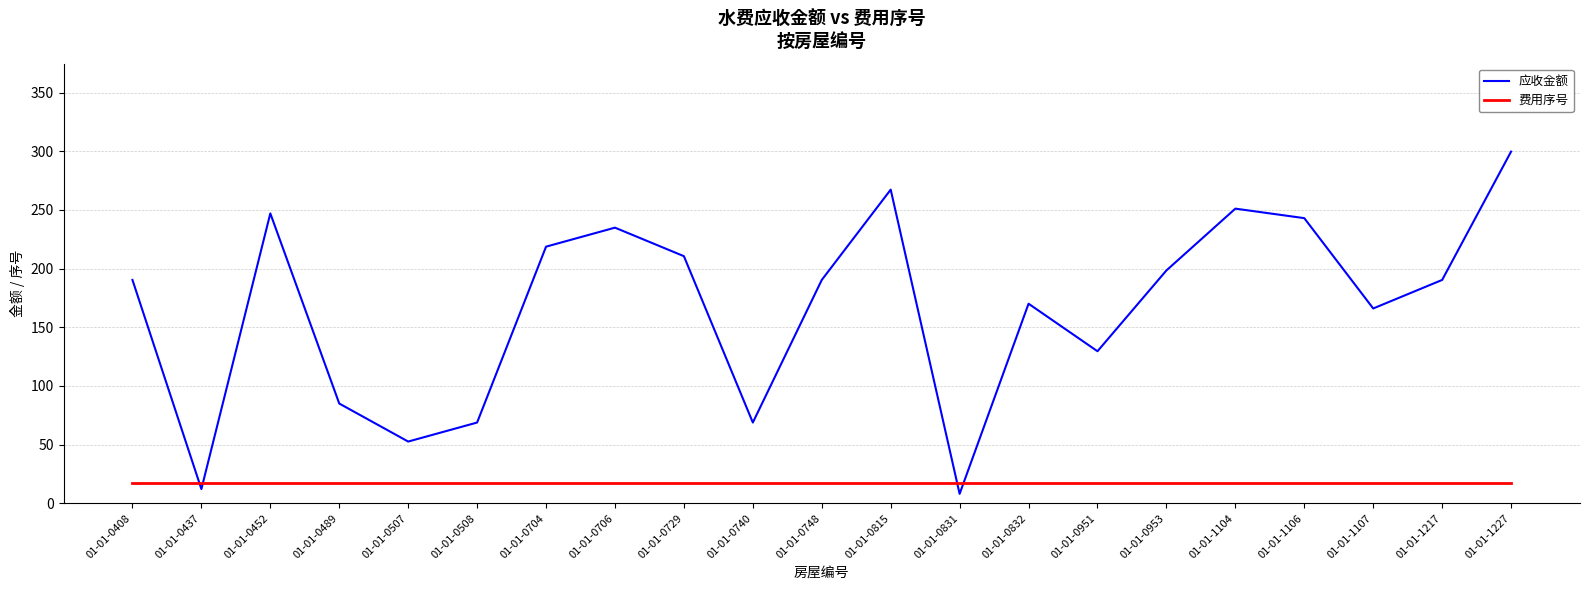

Between which two adjacent categories do 应收金额 and 费用序号 first intersect?

01-01-0408 and 01-01-0437